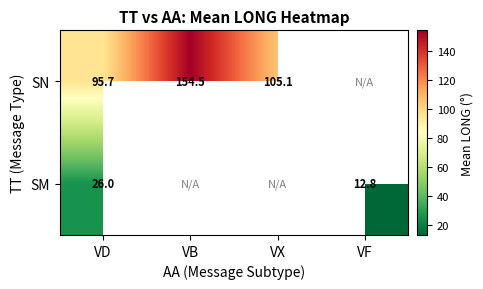

Is the value of SM at VD greater than the value of SN at VX?

No